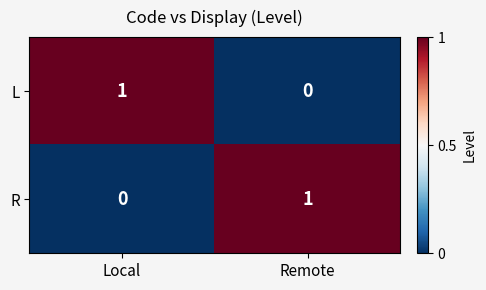

Where is R nearest to the value 0?

Local